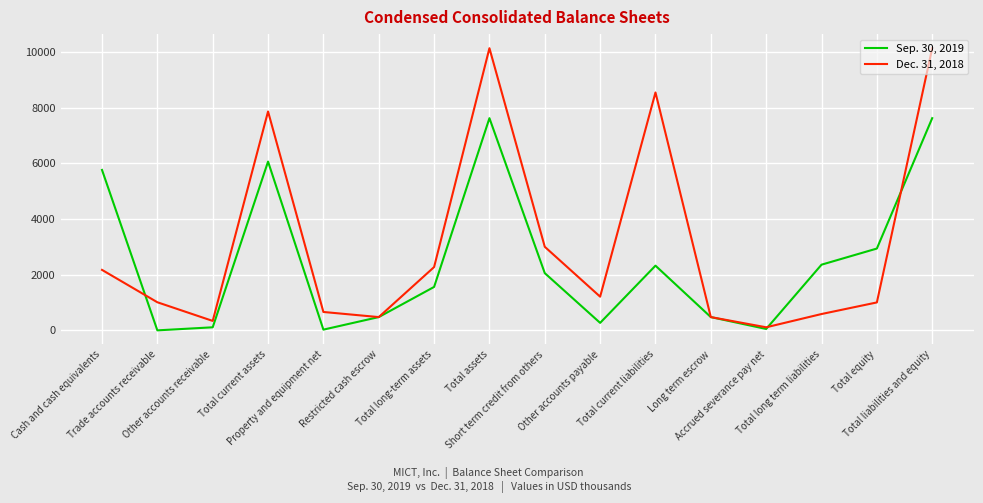

What is the total value across all series at Property and equipment net?

687